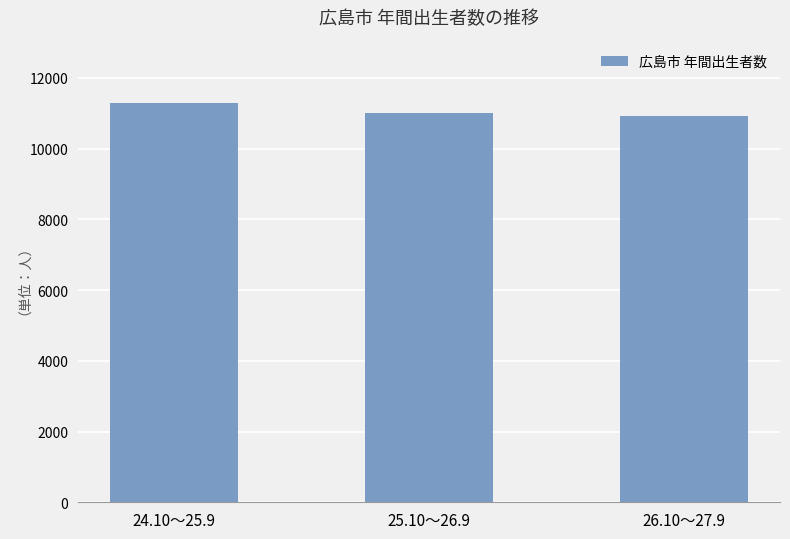

At which label does the data first exceed 10996?

24.10～25.9